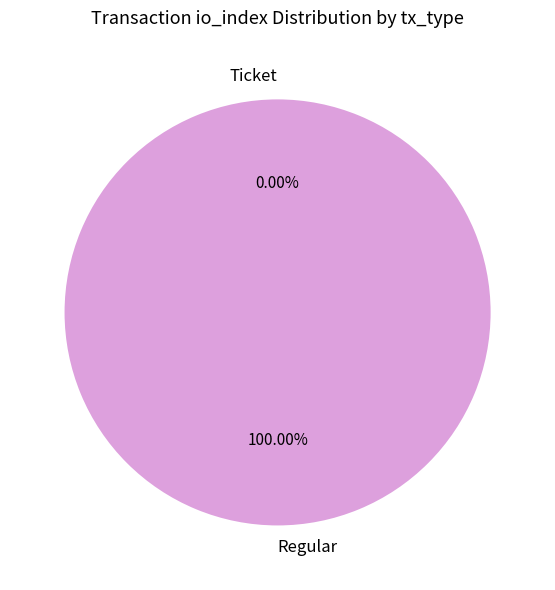

How many slices are in this pie chart?

2